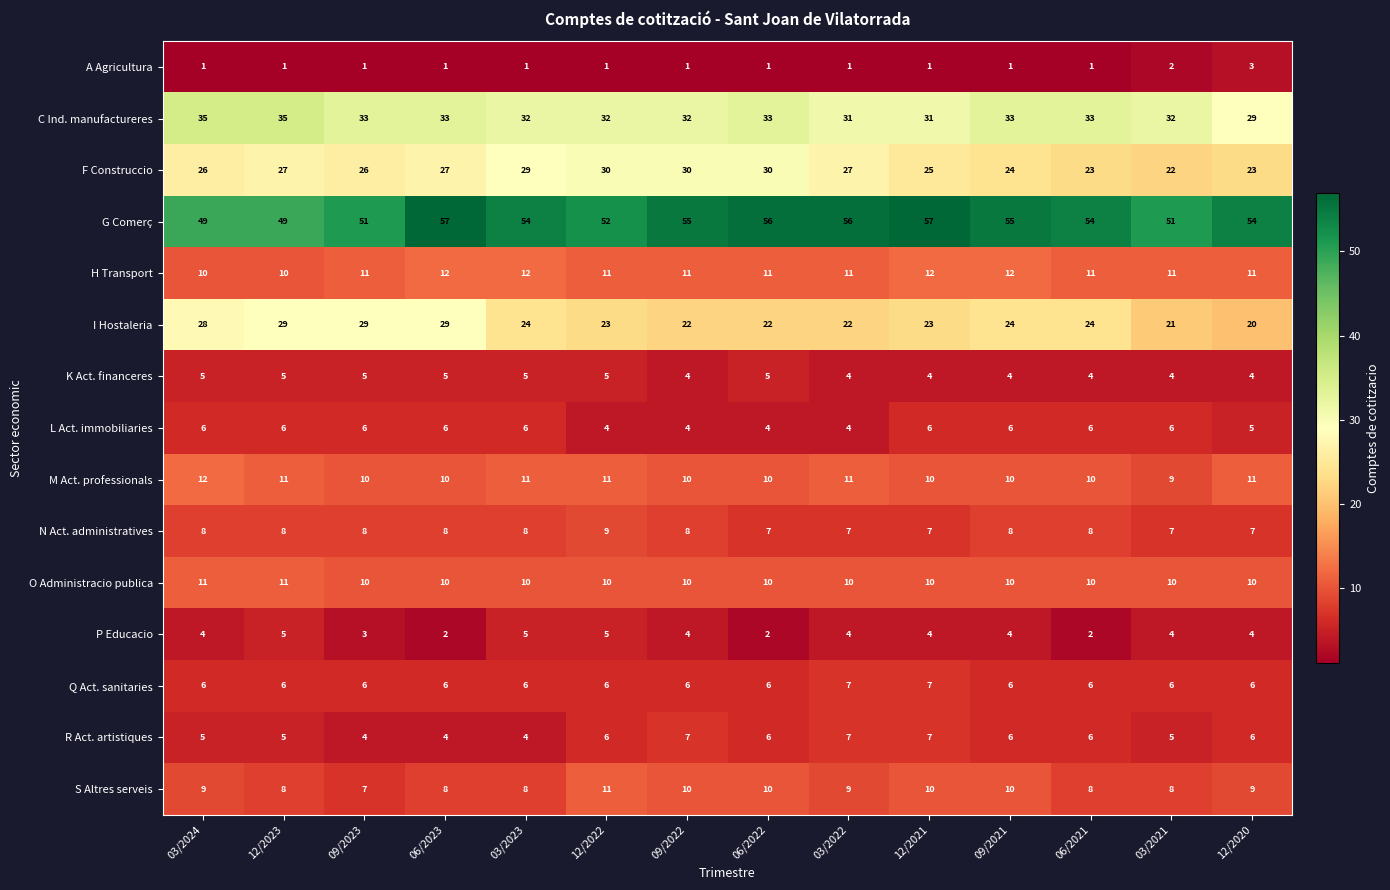

True or false: K Act. financeres has a value of 1 at 09/2021.

False